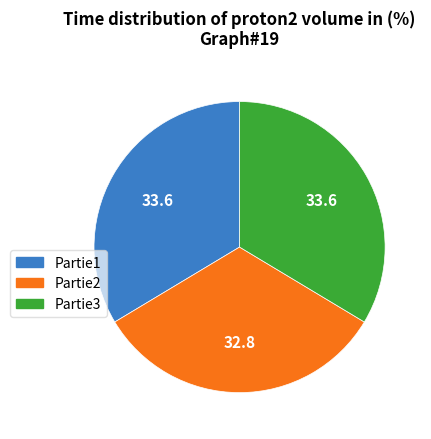

Is it true that Partie3 is 34% of the pie?

True